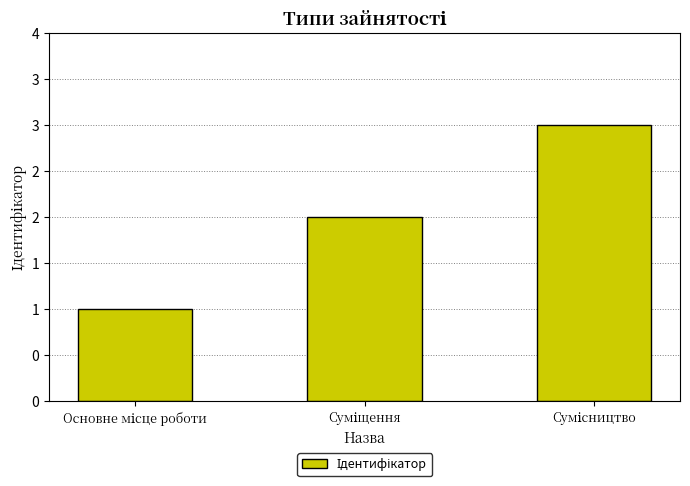

What is the label of the 2nd bar from the right?

Суміщення